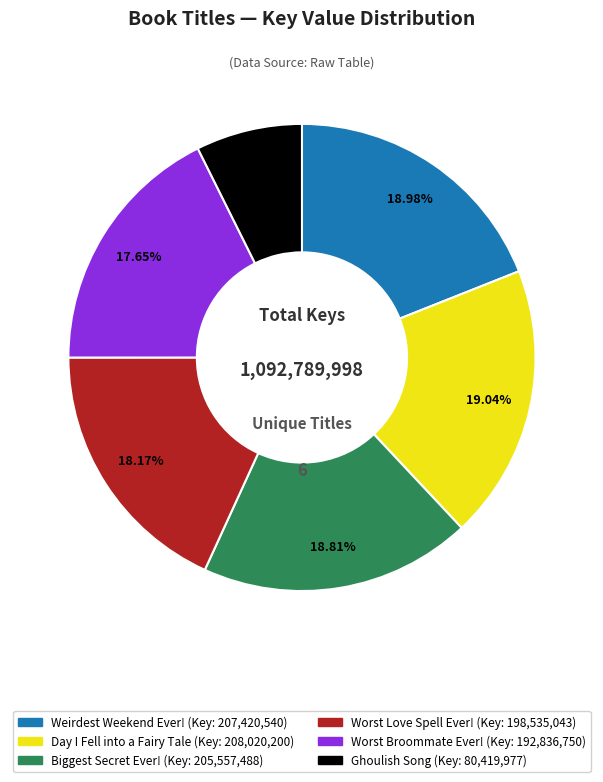

To the nearest percent, what is the difference between the Worst Love Spell Ever! and Biggest Secret Ever! slice percentages?

1%